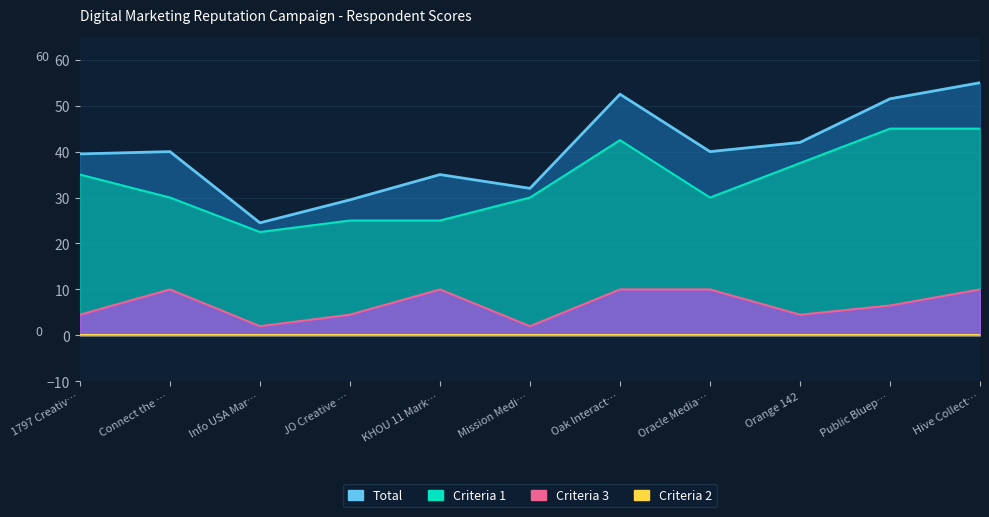

True or false: Total has a value of 40.0 at Connect the ….

True